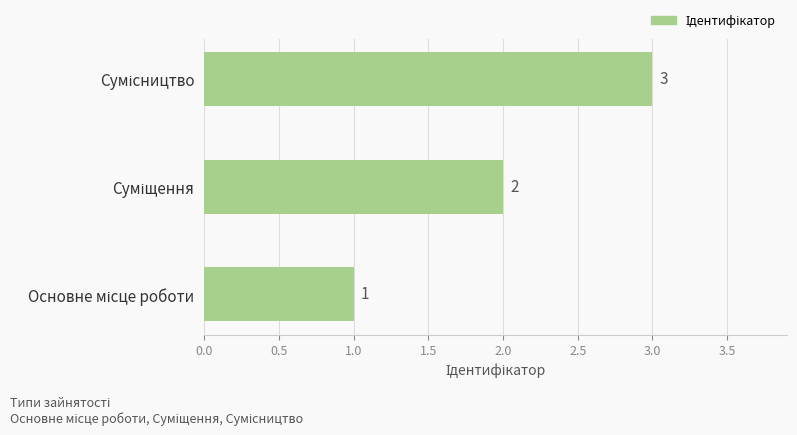

How many values are between 1 and 3?

3